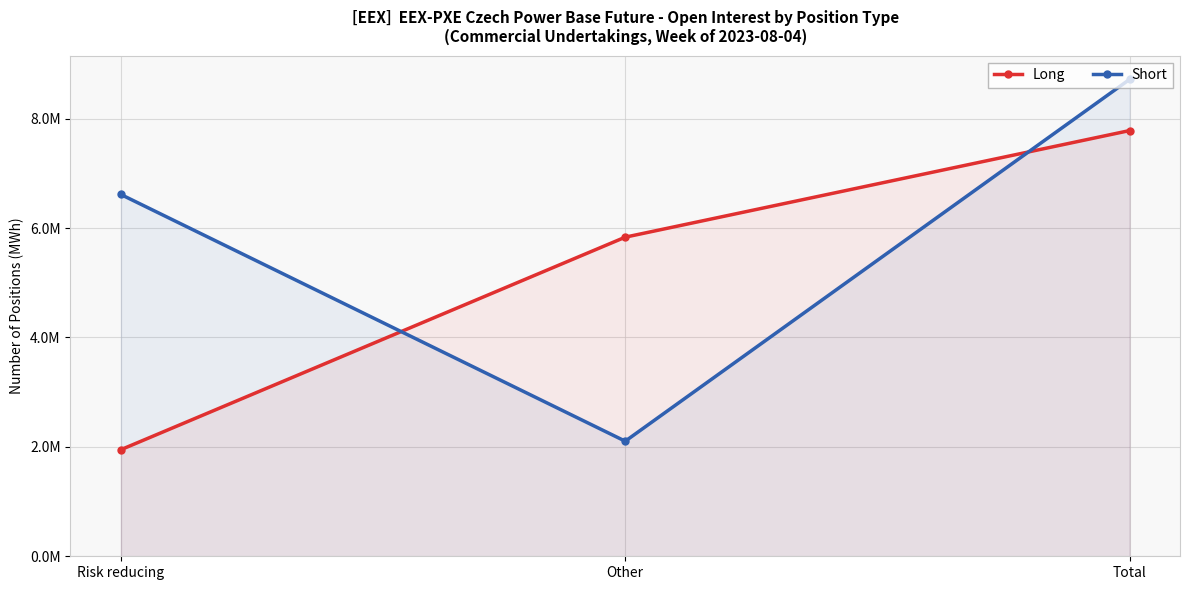

Reading right to left, transcribe all the data shown in this chart.

Long: Total=7781895	Other=5833376	Risk reducing=1948519
Short: Total=8717262	Other=2103821	Risk reducing=6613441